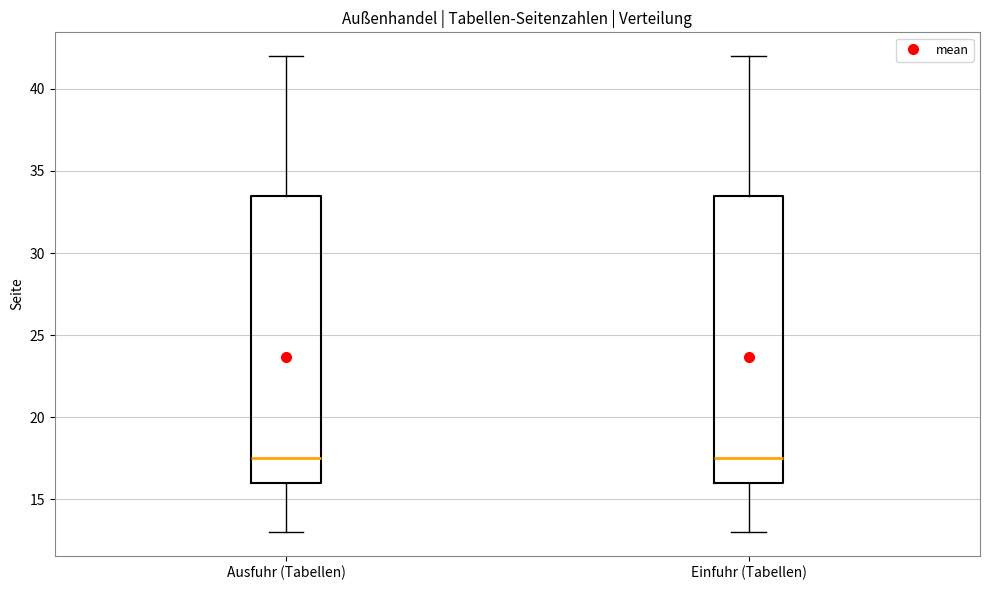

Reading left to right, read every box against the y-axis: the position of its median line, the range the box covers, and the ends of its whiskers. The values are not printed on the chart, so give them approximately, as read against the axis.

Ausfuhr (Tabellen): median 17.5, box 16.0 to 33.5, whiskers 13.0 to 42.0
Einfuhr (Tabellen): median 17.5, box 16.0 to 33.5, whiskers 13.0 to 42.0